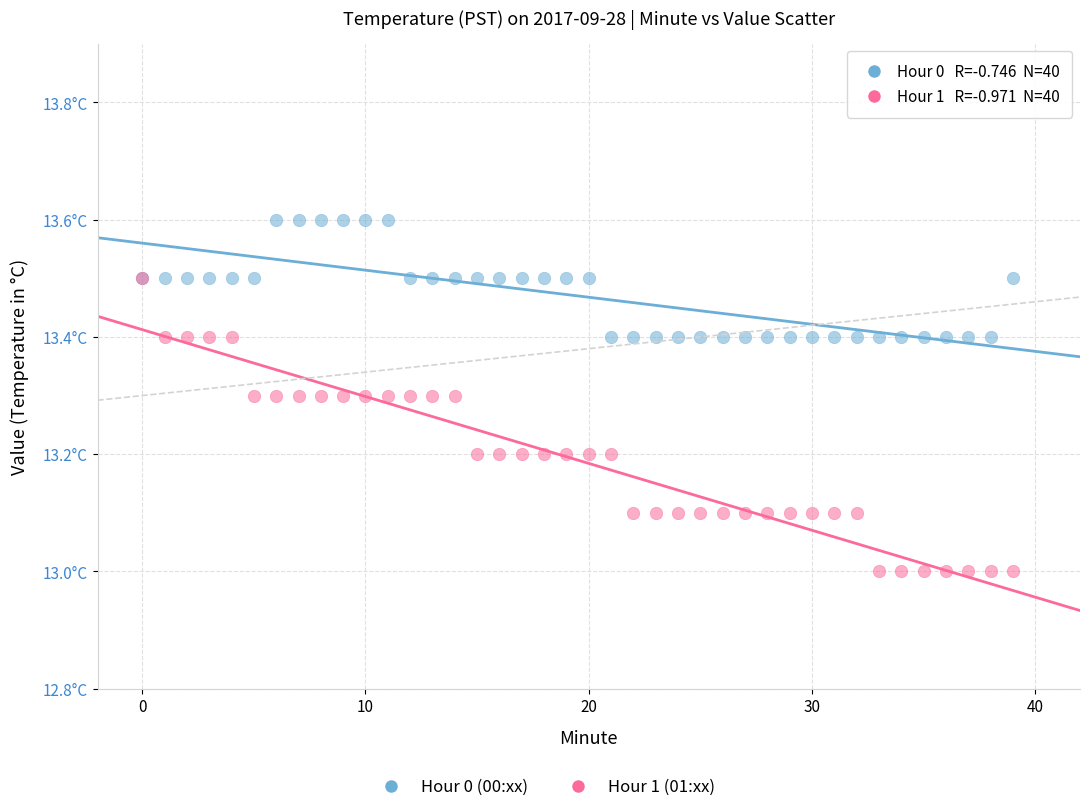

Which series has the largest Y range (max minus min)?

Hour 1 (01:xx)